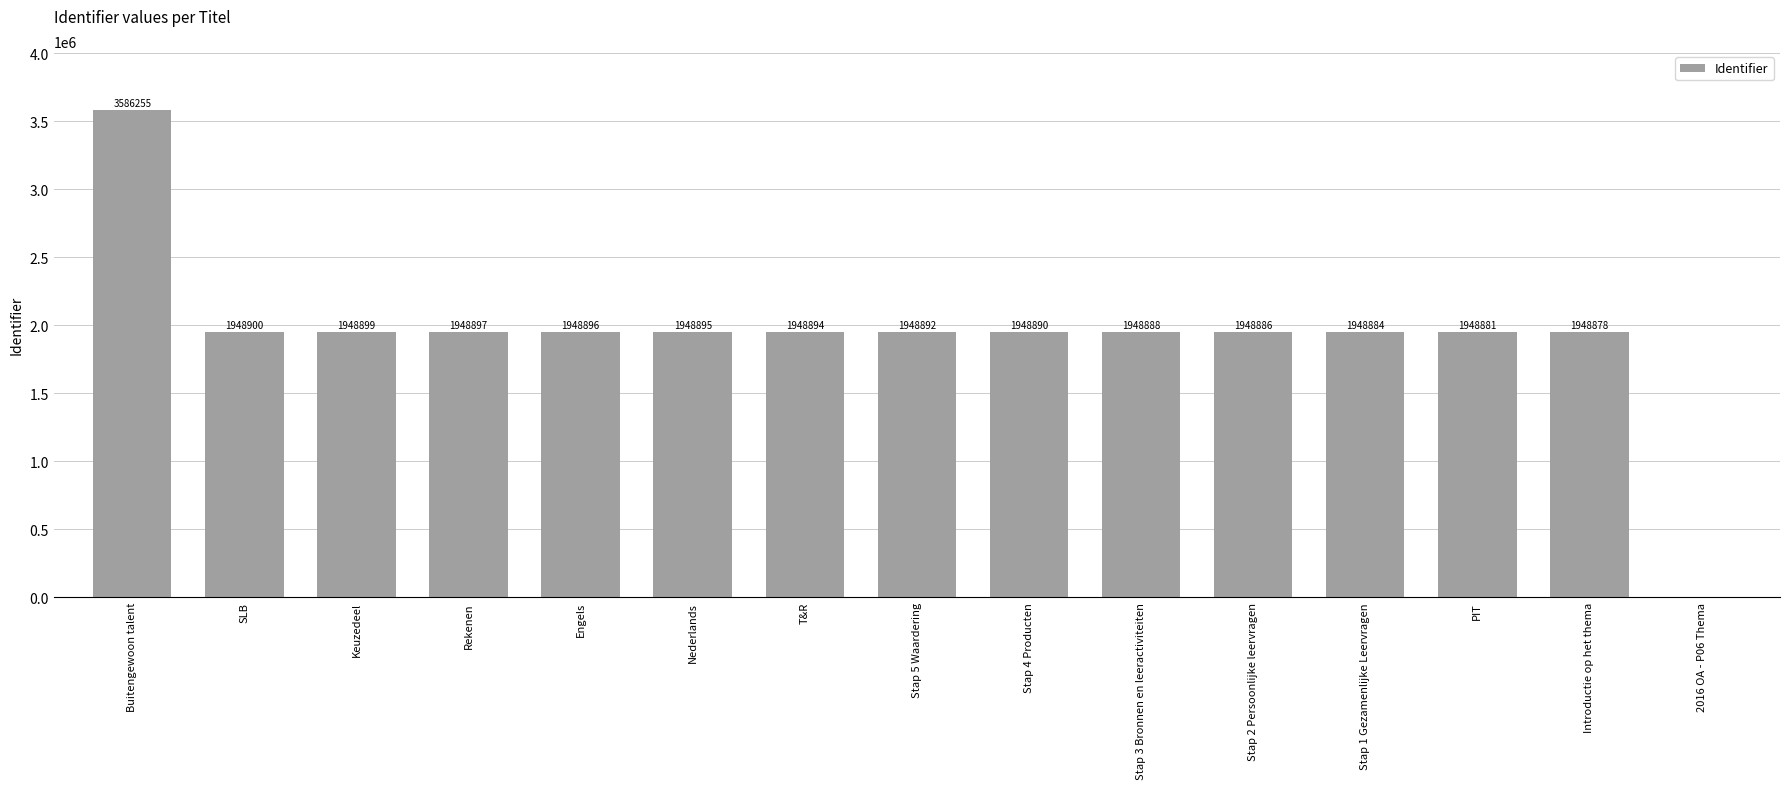

The chart shows a value of 1948895 at Nederlands. True or false?

True